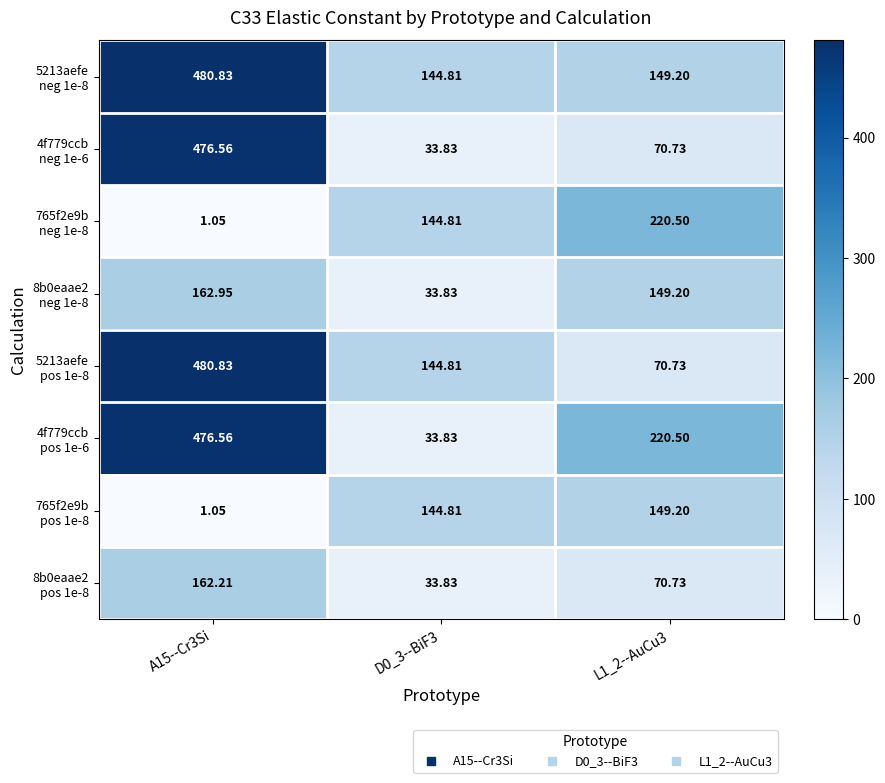

List the series in order of their peak value, lowest first.

765f2e9b pos 1e-8, 8b0eaae2 pos 1e-8, 8b0eaae2 neg 1e-8, 765f2e9b neg 1e-8, 4f779ccb neg 1e-6, 4f779ccb pos 1e-6, 5213aefe neg 1e-8, 5213aefe pos 1e-8